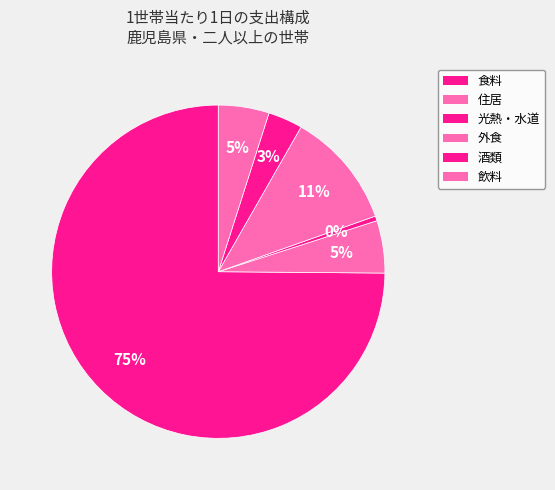

How many segments does this pie chart have?

6